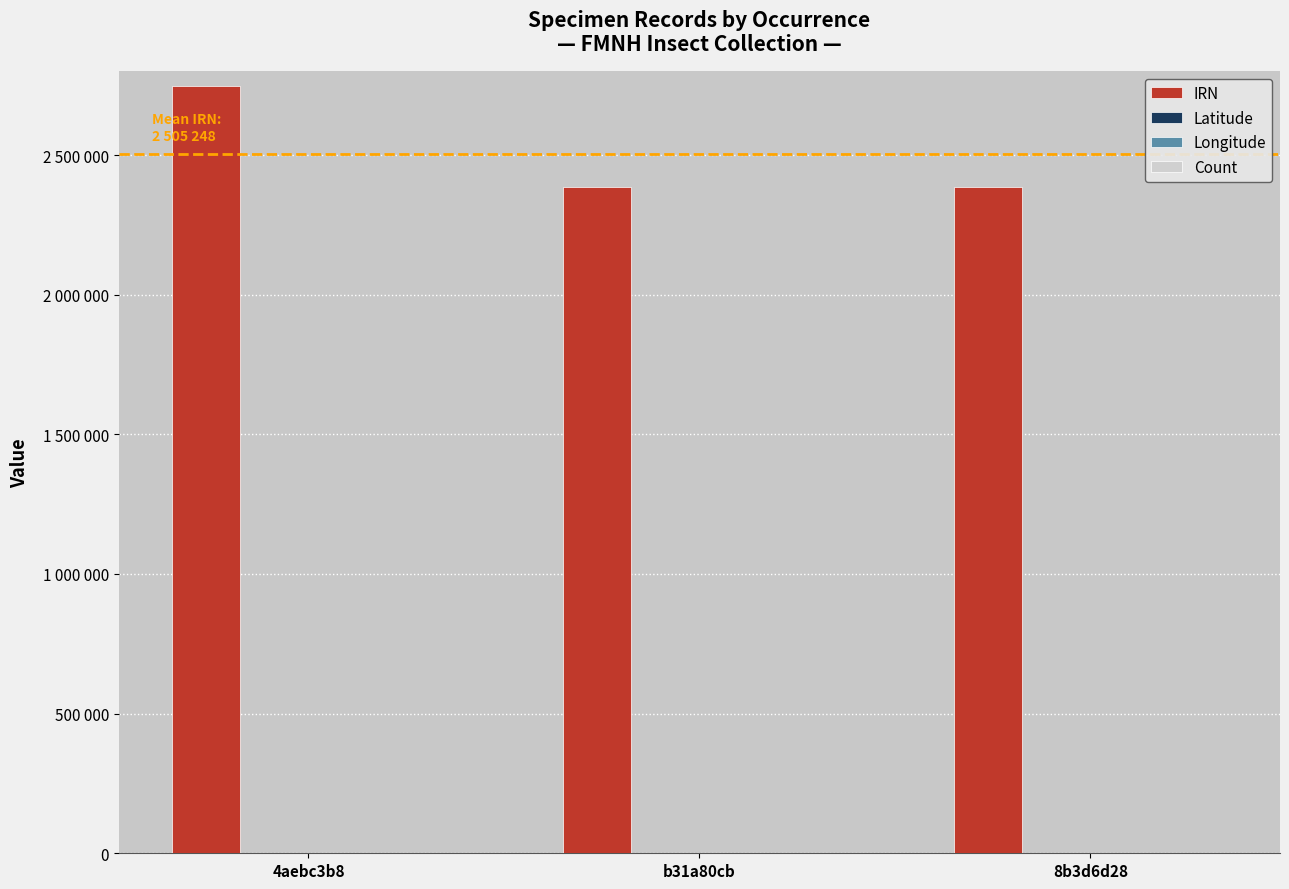

True or false: Longitude has a value of -68.0 at 4aebc3b8.

True